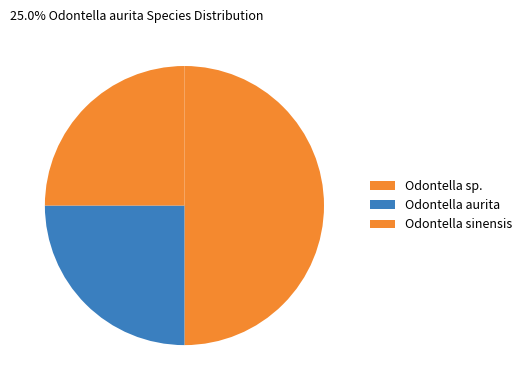

How many segments does this pie chart have?

3